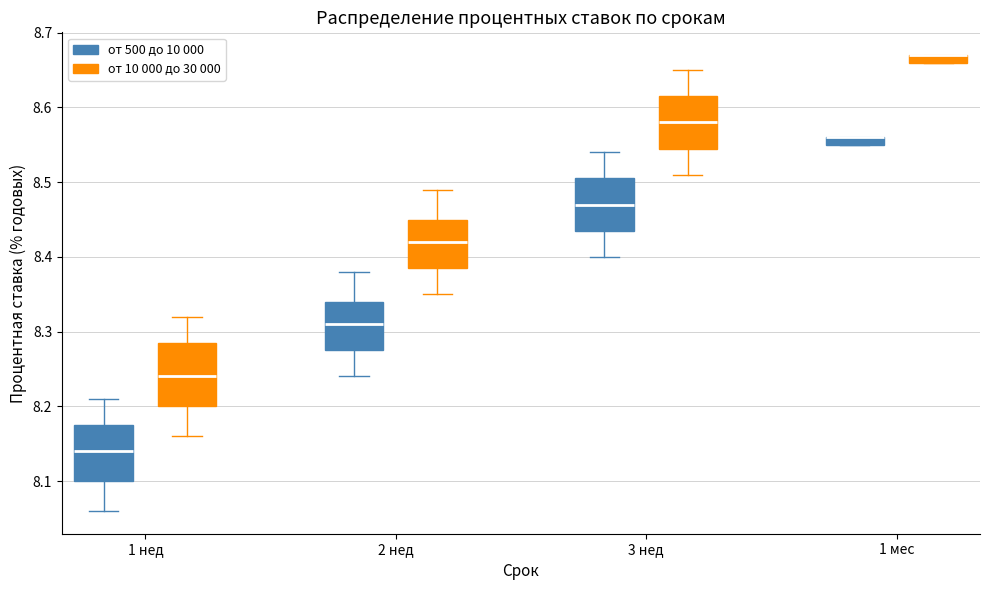

Where is the lower edge of the box for 1 мес (от 10 000 до 30 000) on the y-axis? The values are not printed on the chart, so give them approximately, as read against the axis.

8.66